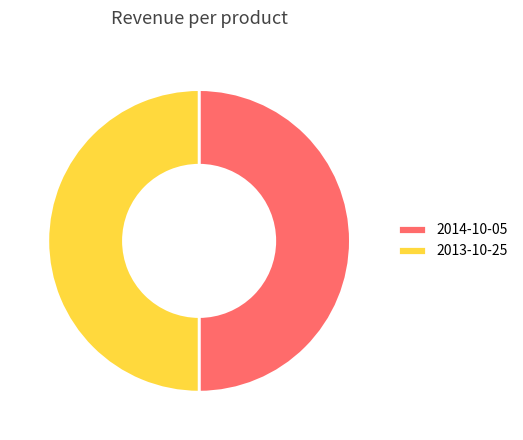

Approximately how many times larger is the value at 2014-10-05 compared to 2013-10-25?

1.0